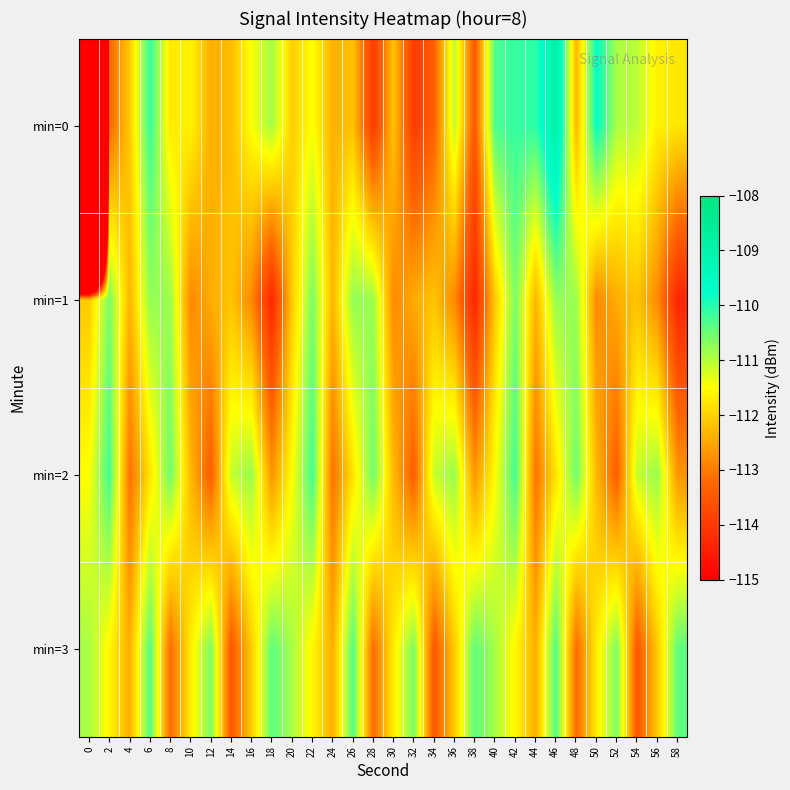

Rank the series by their maximum value, from highest to lowest.

min=0, min=2, min=3, min=1